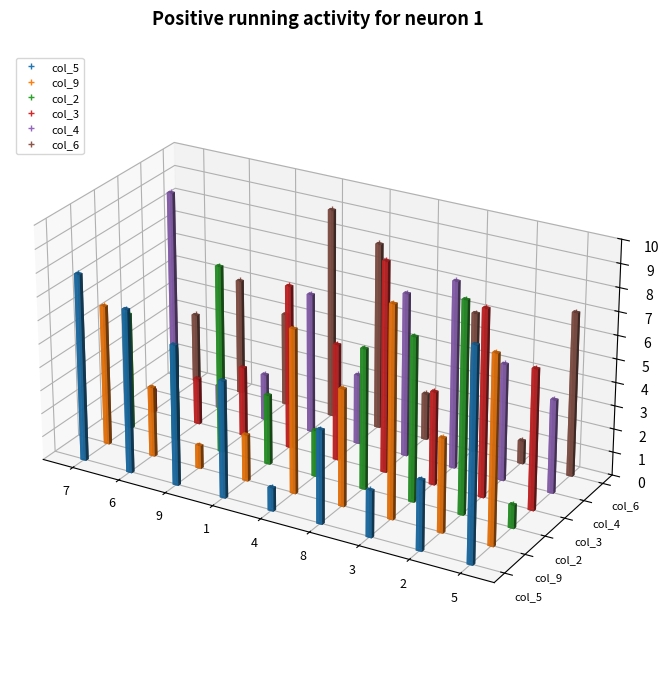

Between 6 and 1, which is larger?

6